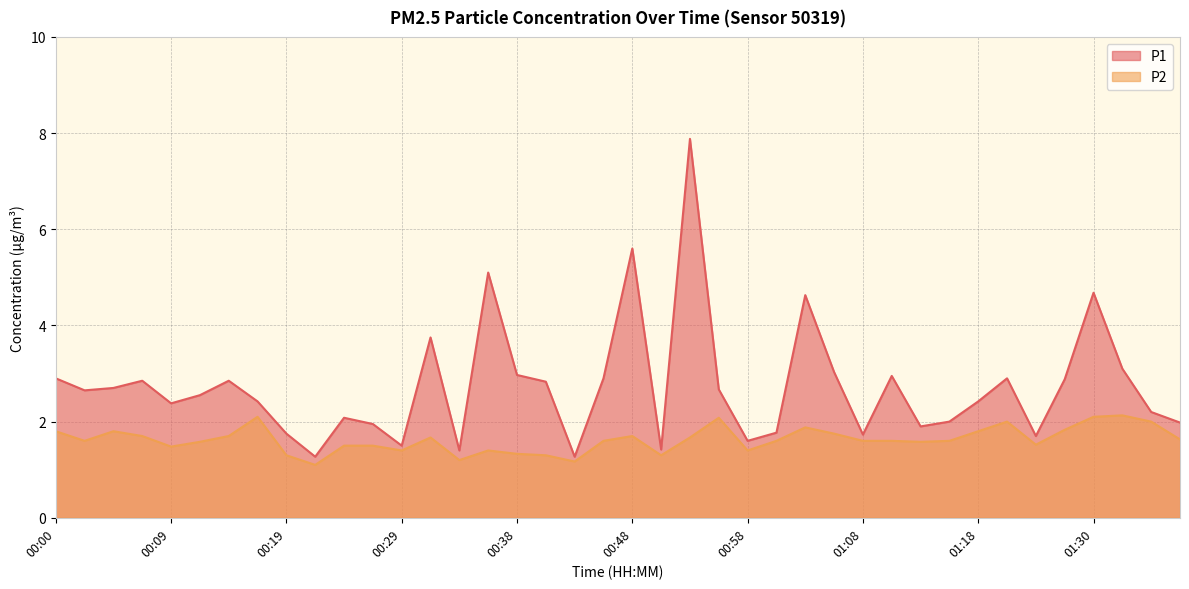

True or false: P2 and P1 cross at least once.

False